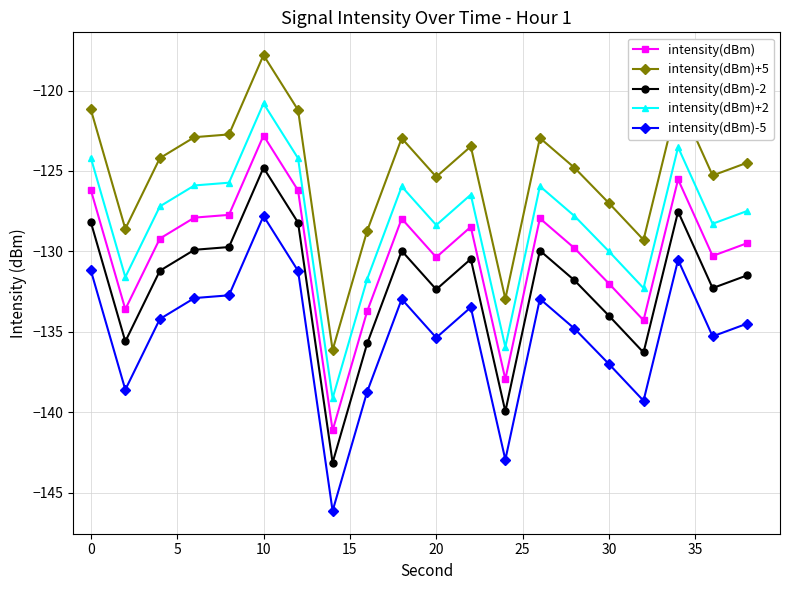

What is the value of the intensity(dBm)+2 point at the 18th from the left?

-123.5